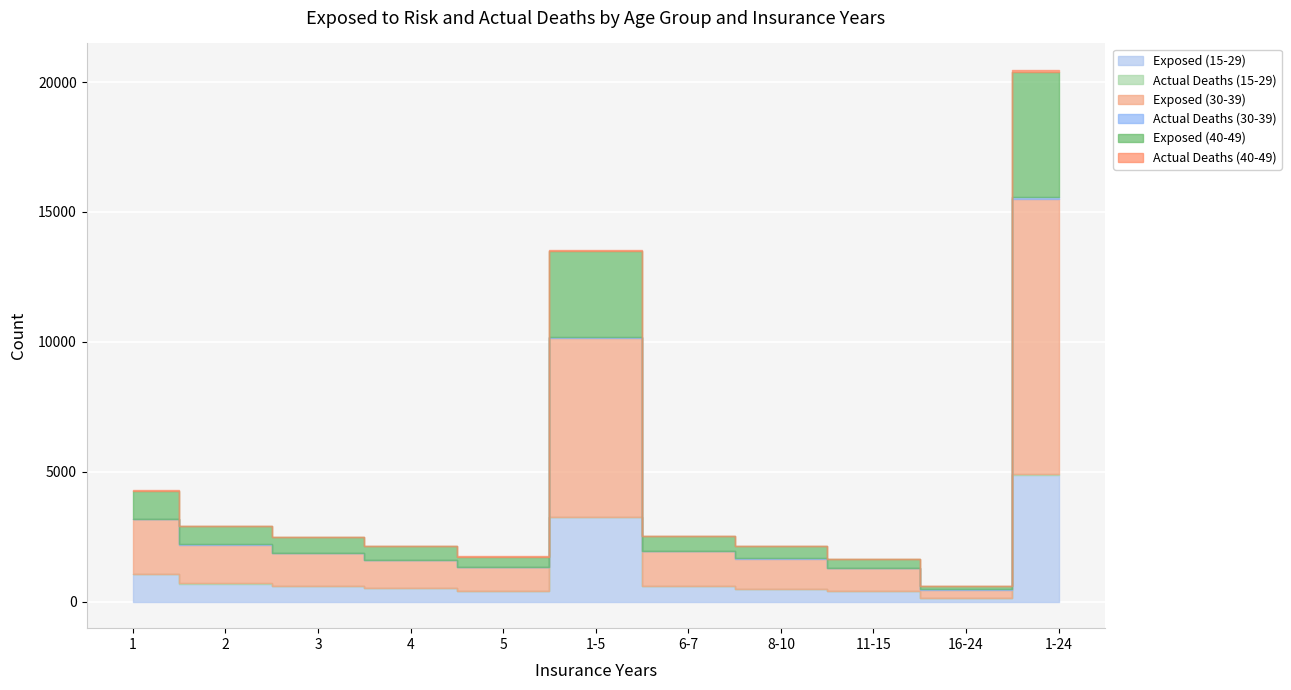

What is the label of the 8th point from the left?

8-10